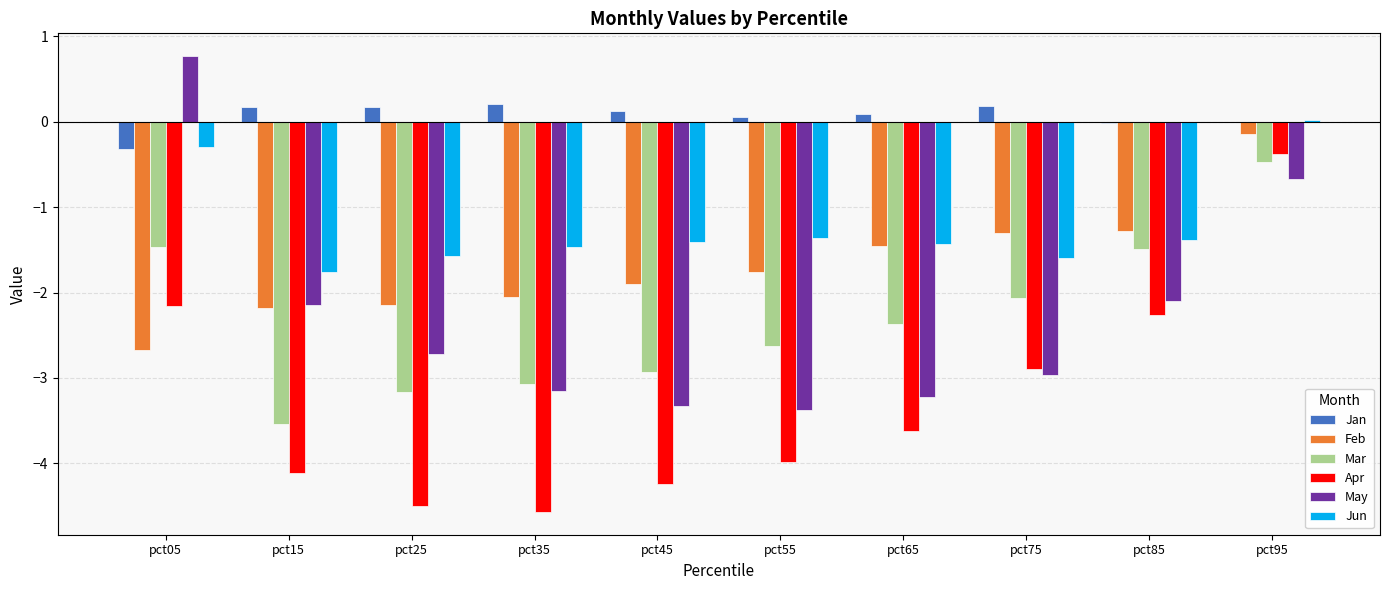

What is the maximum value for Apr?

-0.4